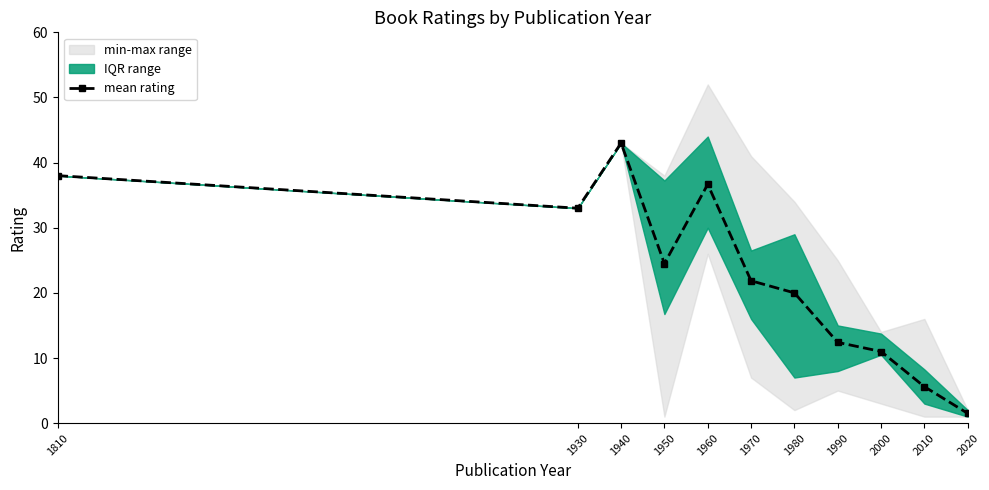

What is the greatest value displayed?

43.0